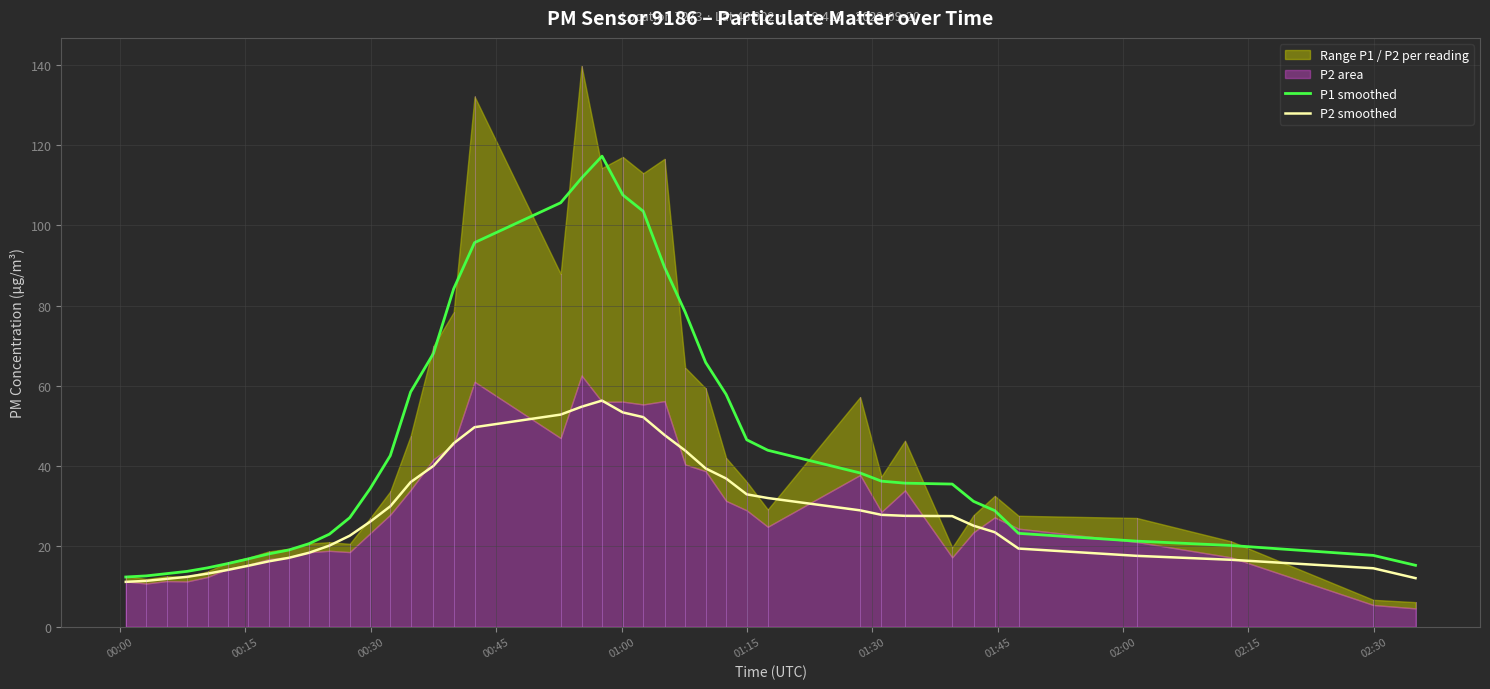

True or false: P2 smoothed and P1 smoothed cross at least once.

False